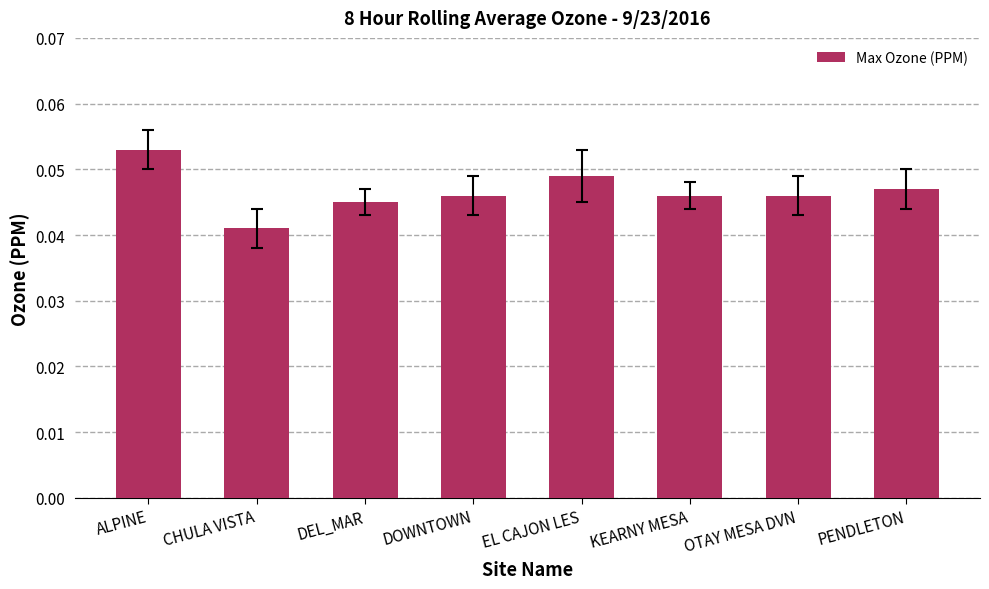

At which category does the chart reach its minimum across all series?

CHULA VISTA